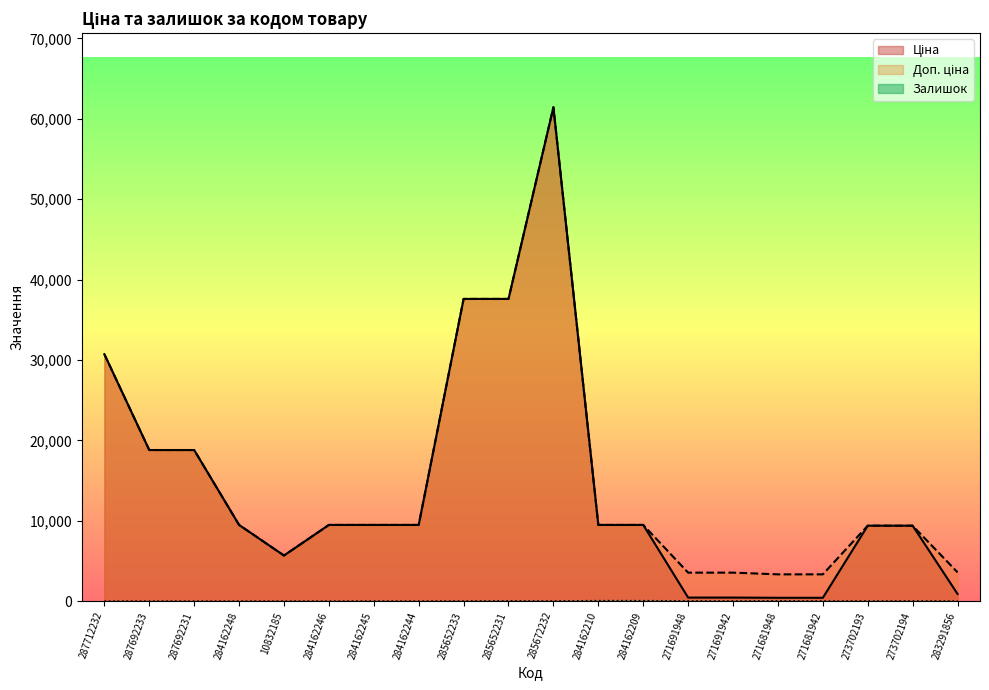

At which label does Доп. ціна first exceed 9480?

287712232